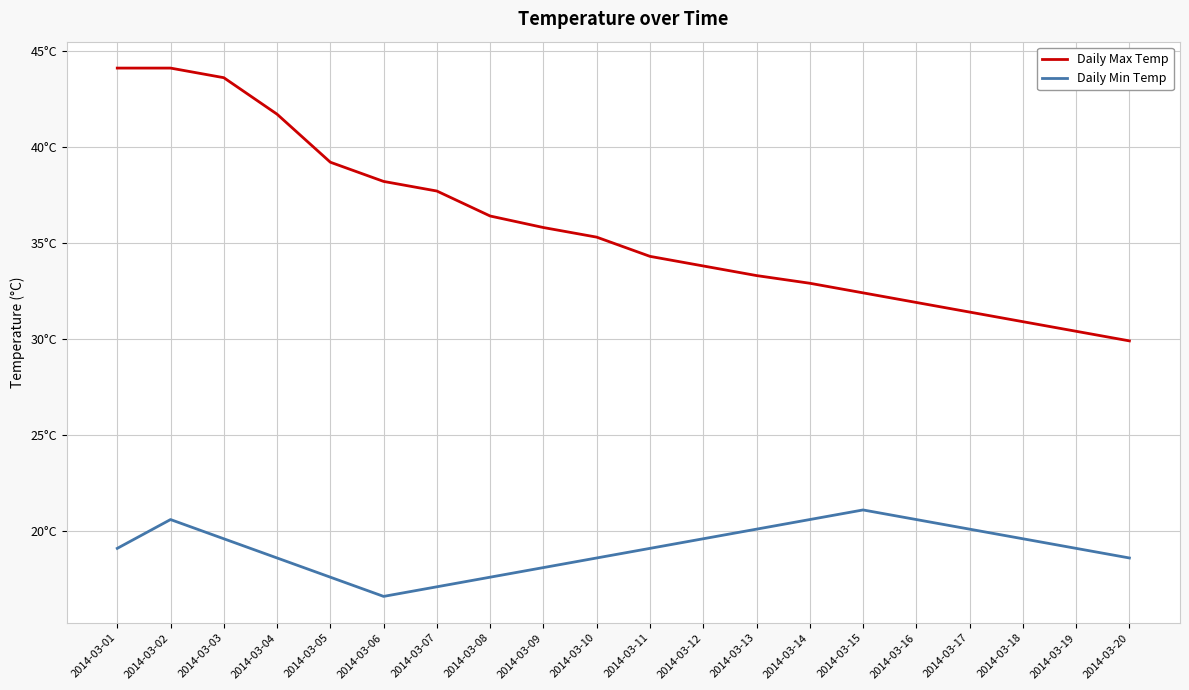

Is this an area chart (filled region under the line)?

No